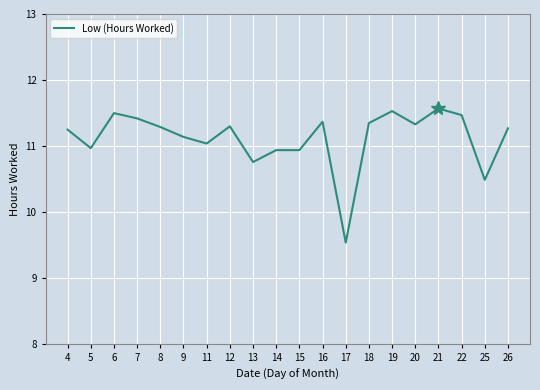

How many series are shown in this chart?

1